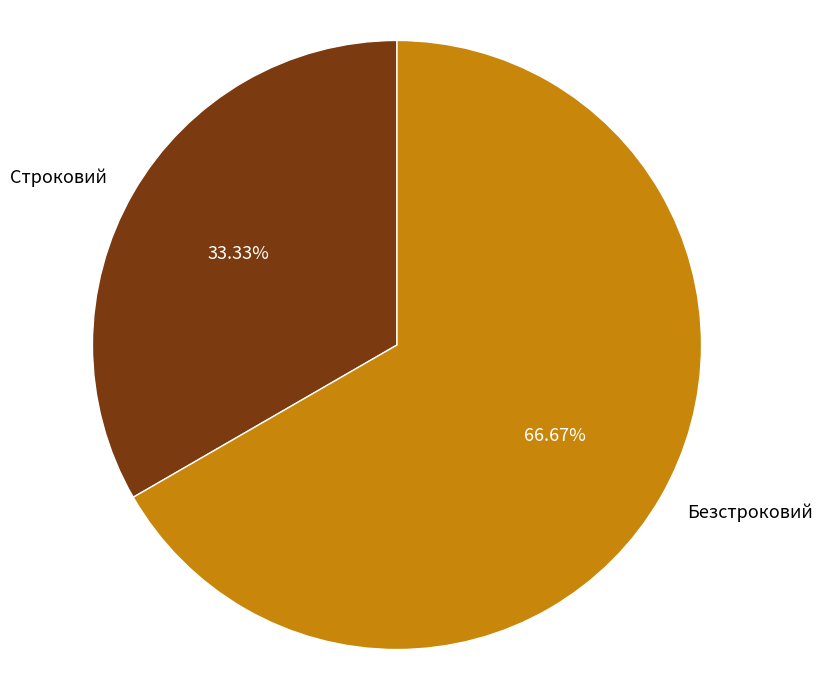

Which category has the biggest portion of the pie?

Безстроковий